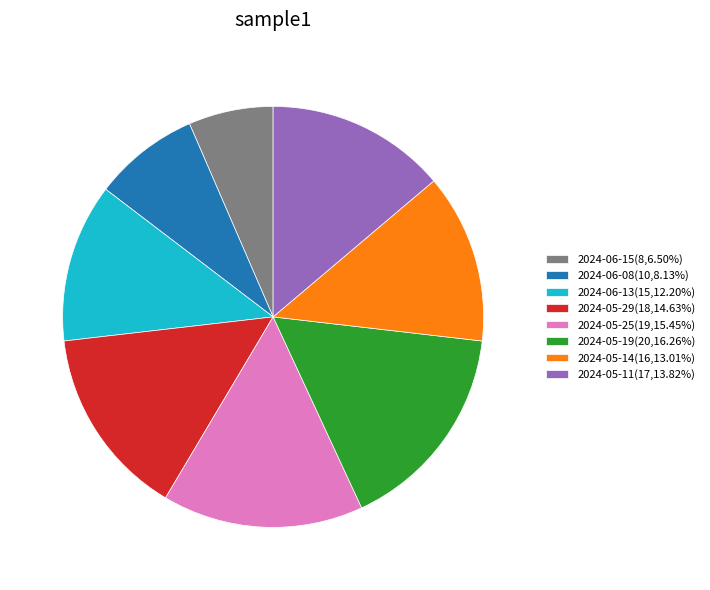

Which slice is the smallest?

2024-06-15